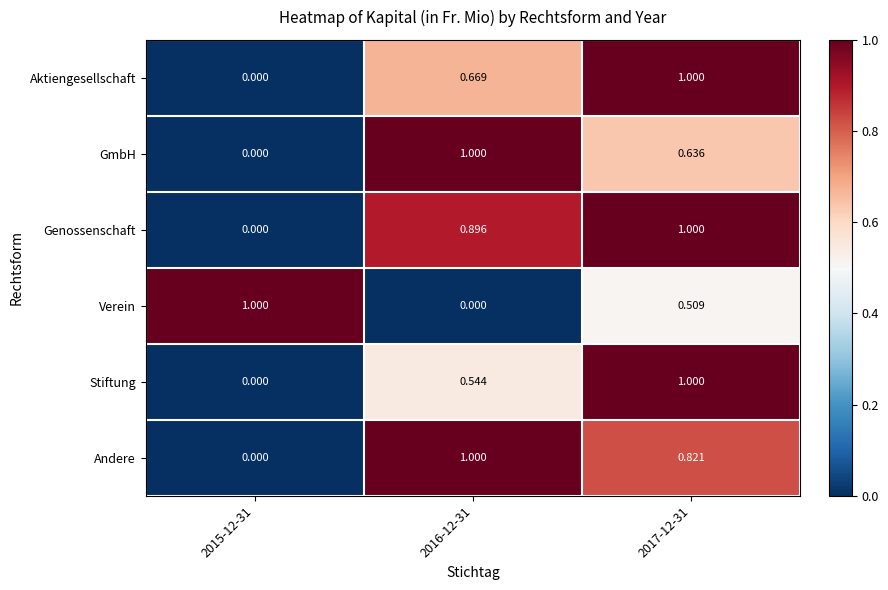

How many values in Andere are above zero?

2